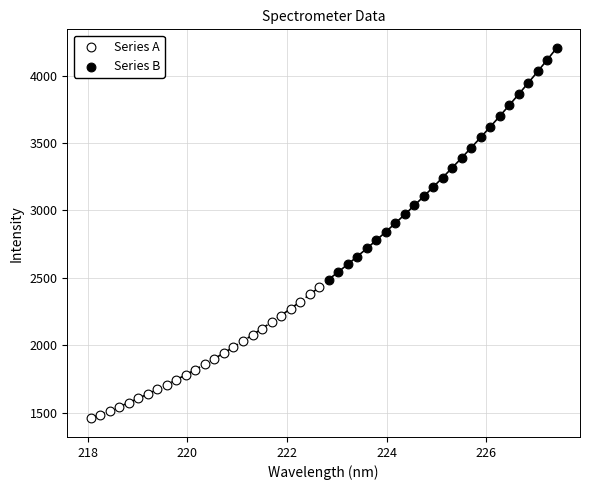

Which series reaches the maximum Y coordinate?

Series B